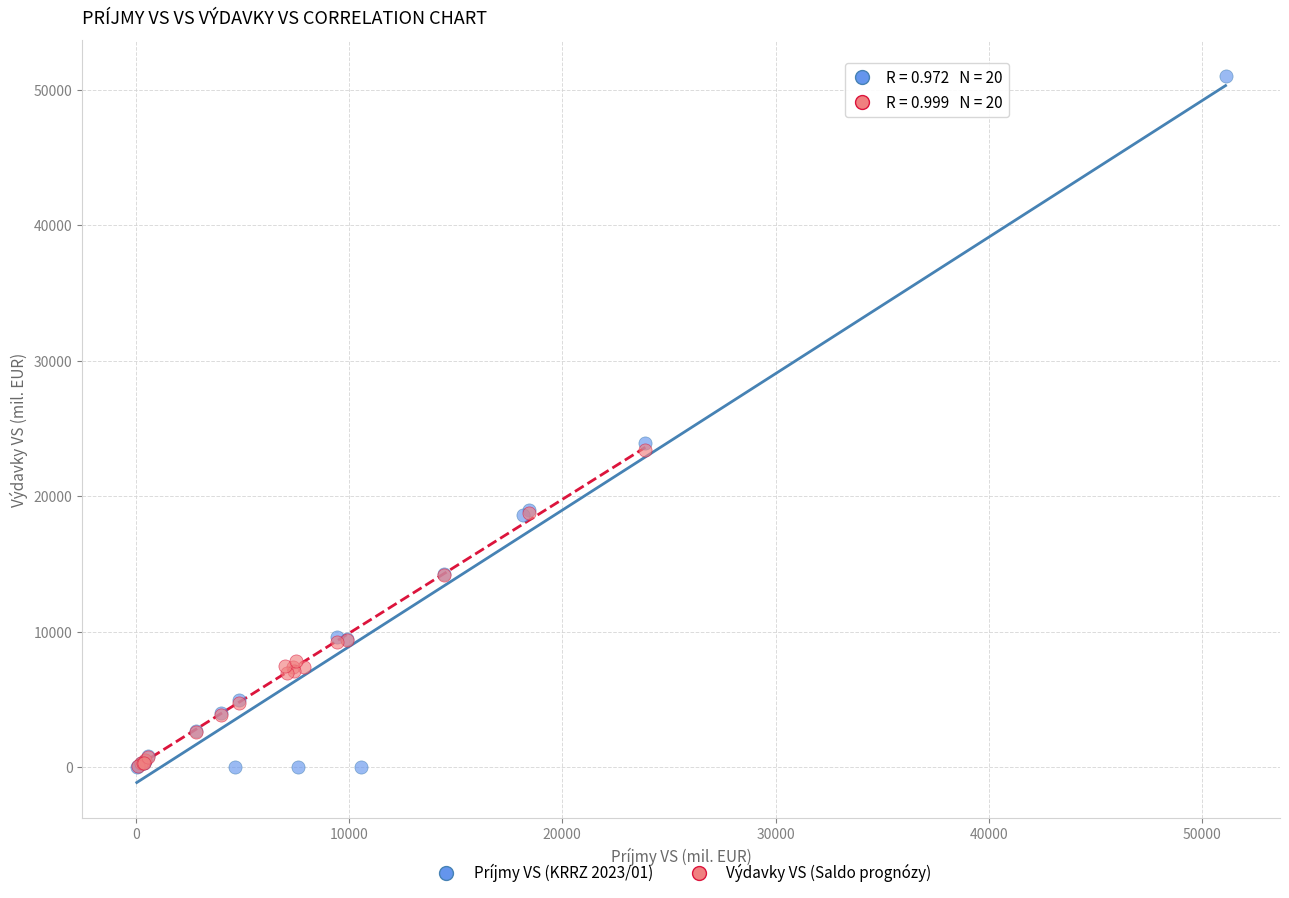

Which series contains the highest Y value?

Príjmy VS (KRRZ 2023/01)